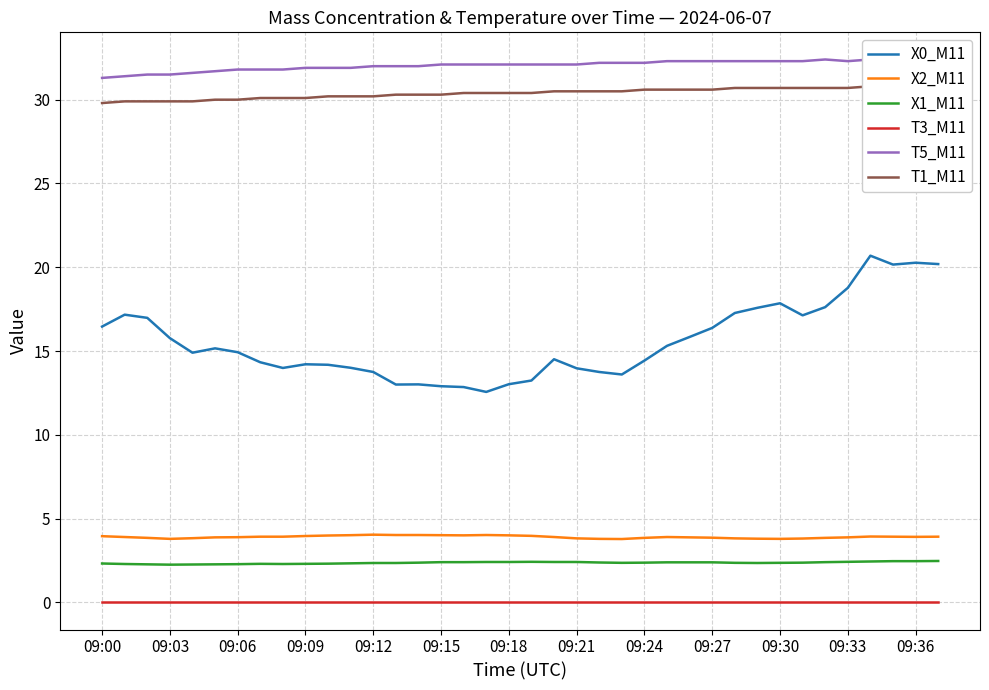

What is the difference between the second highest and second lowest values in the T5_M11 series?

1.0